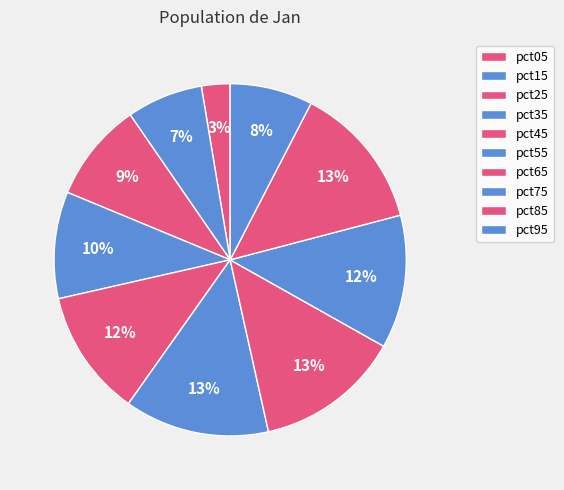

How many segments does this pie chart have?

10